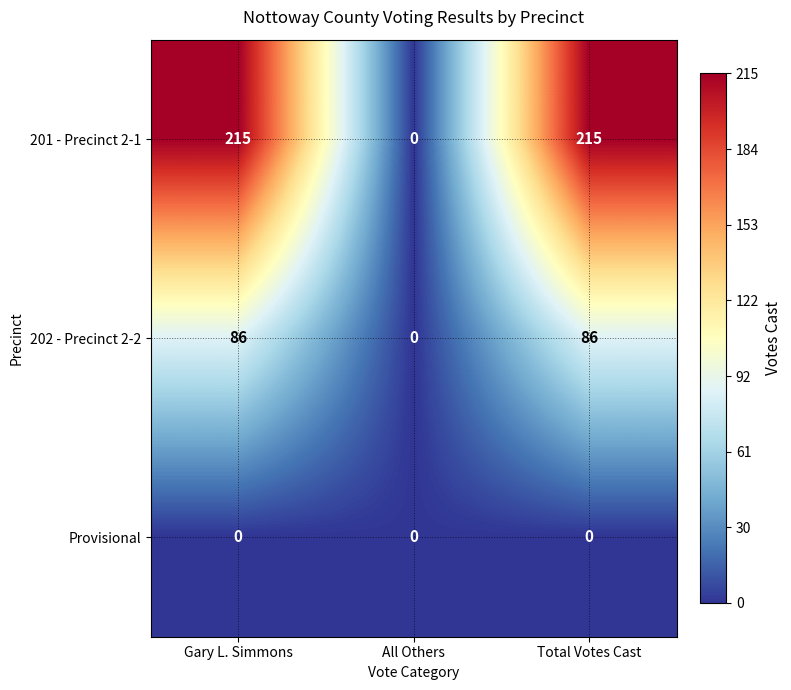

At Gary L. Simmons, list the series in order from smallest to largest.

Provisional, 202 - Precinct 2-2, 201 - Precinct 2-1